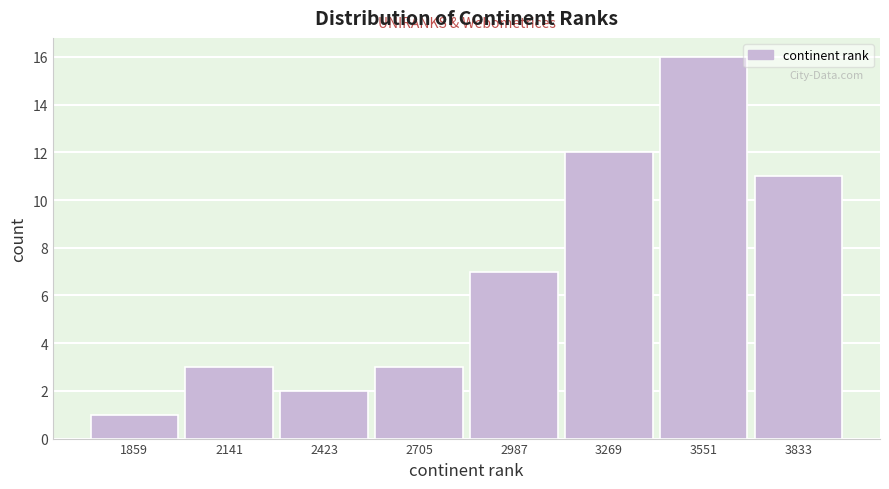

What is the height of the bar covering 3400 to 3700 on the x-axis? Neither the bar edges nor the heights are printed on the chart, so give them approximately, as read against the axes.

16